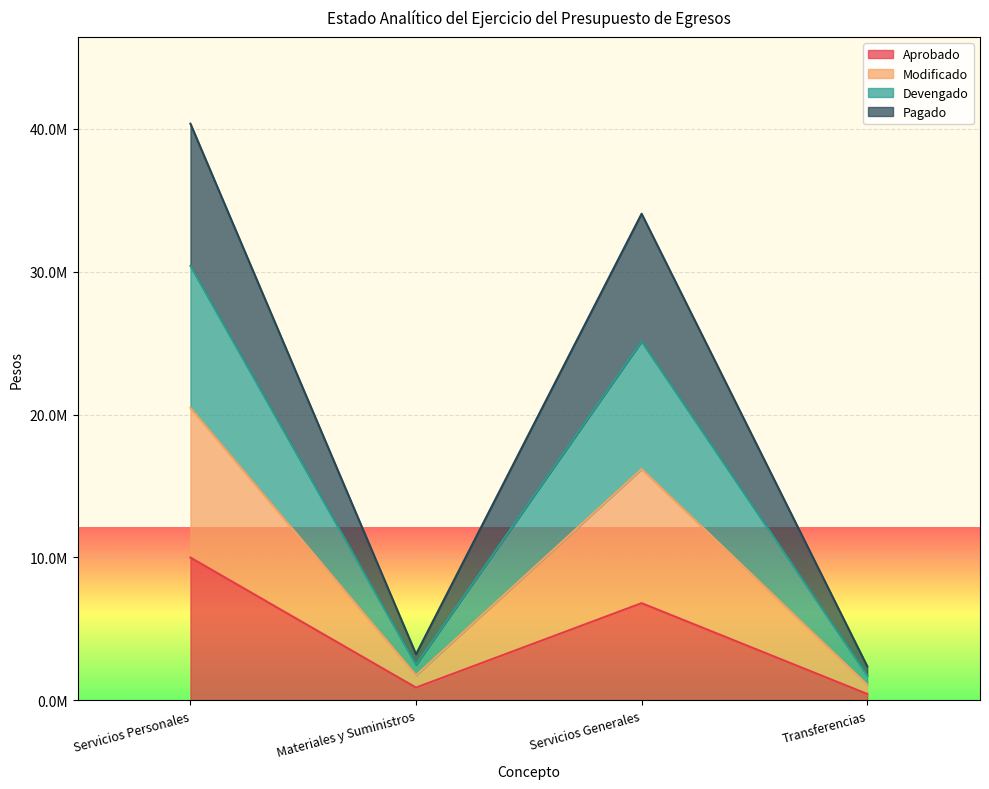

Between Servicios Generales and Materiales y Suministros, which is larger?

Servicios Generales